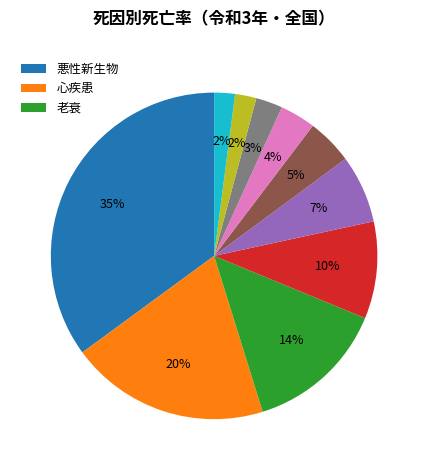

Is there any slice that represents more than half of the pie?

No